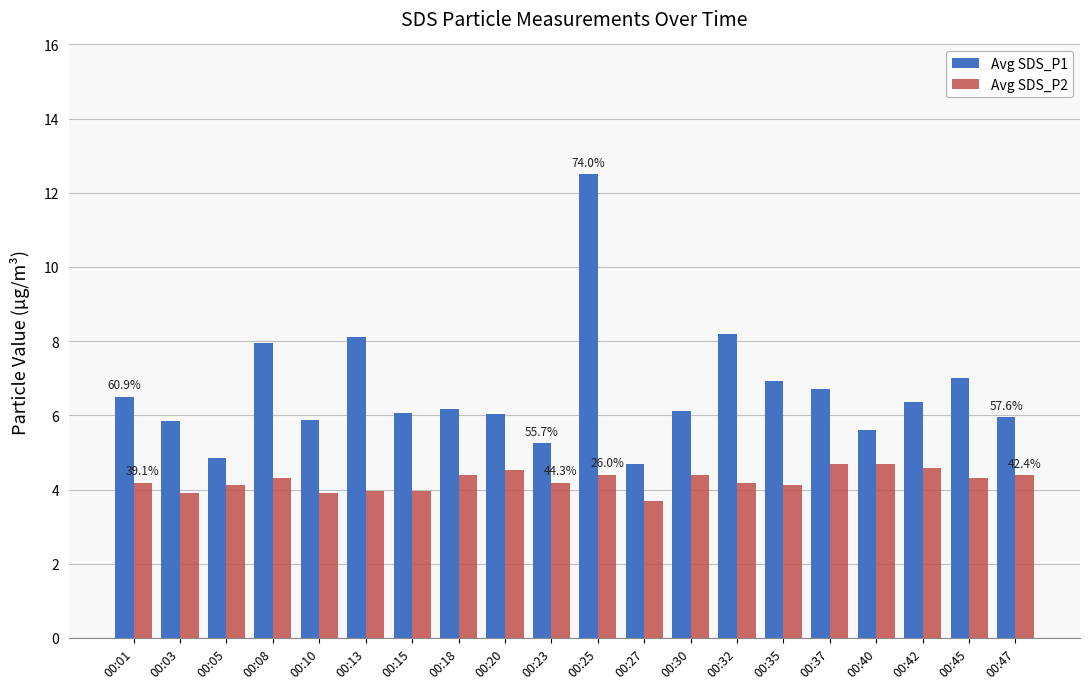

Count the number of data series in this chart.

2